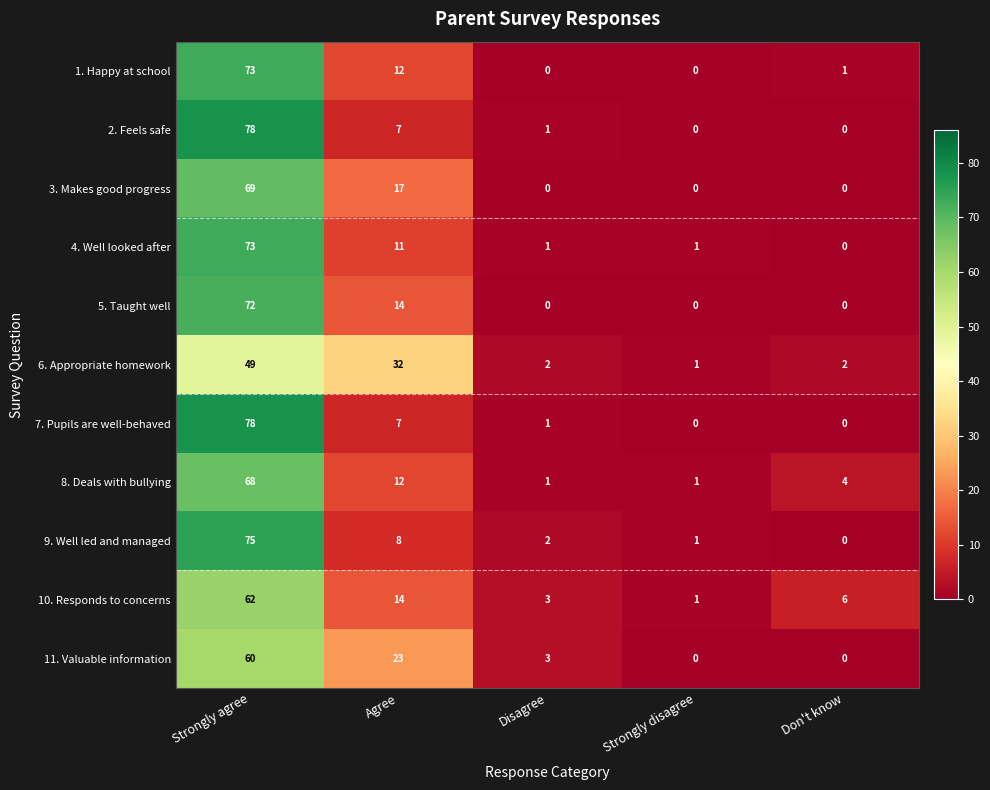

Which category has the highest value across all series?

Strongly agree